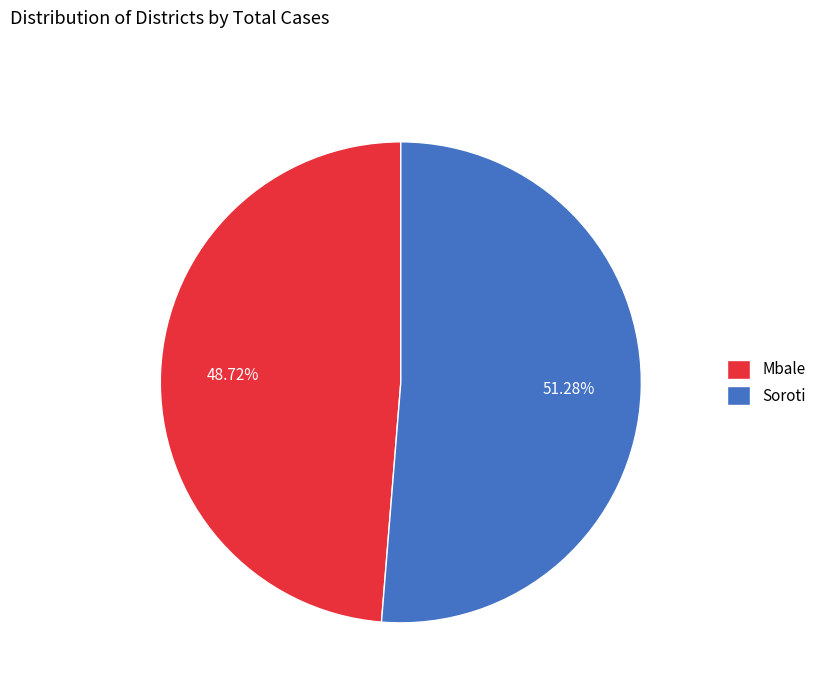

To the nearest percent, what is the difference between the Soroti and Mbale slice percentages?

3%